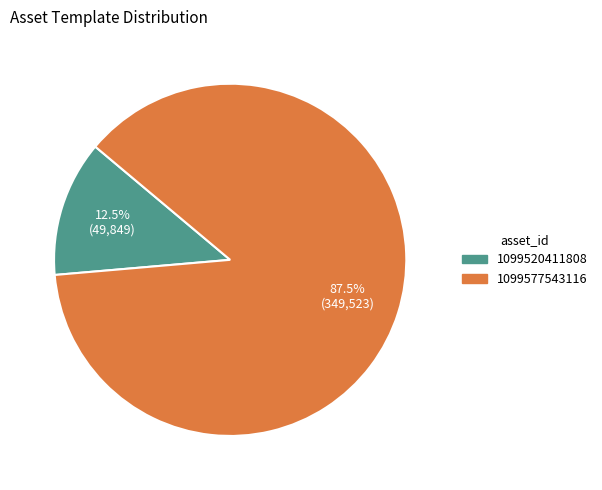

Does 1099520411808 account for over 50% of the chart?

No